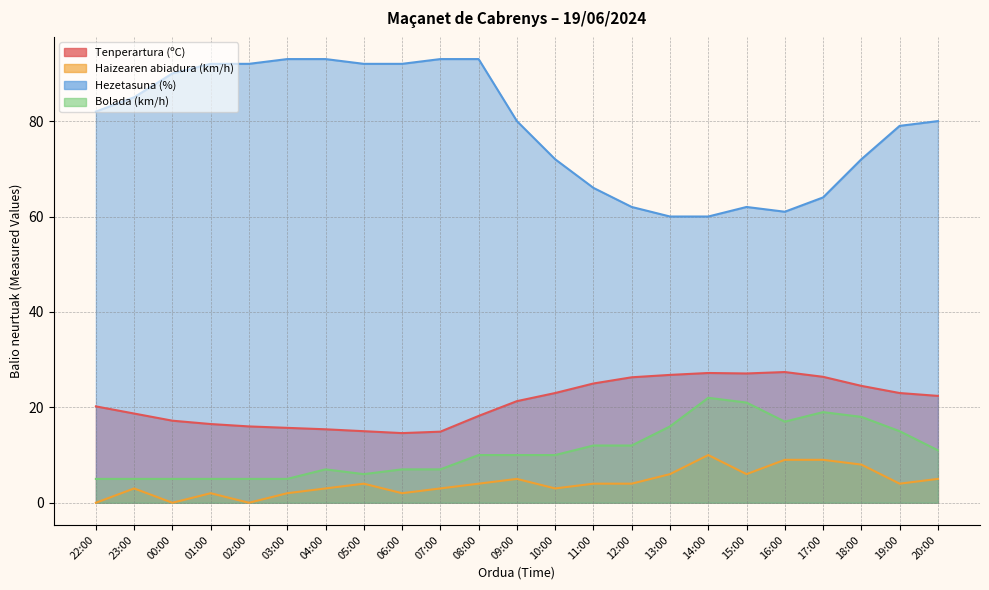

What is the sum of the Tenperartura (ºC) values at 04:00 and 14:00?

42.6